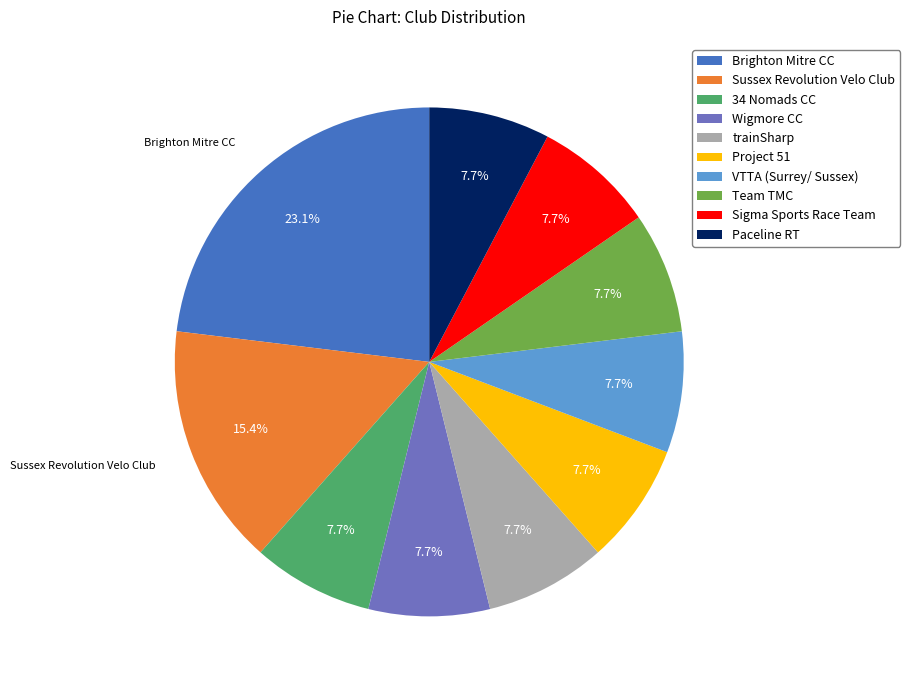

Combined, do Sigma Sports Race Team and 34 Nomads CC account for over 50%?

No